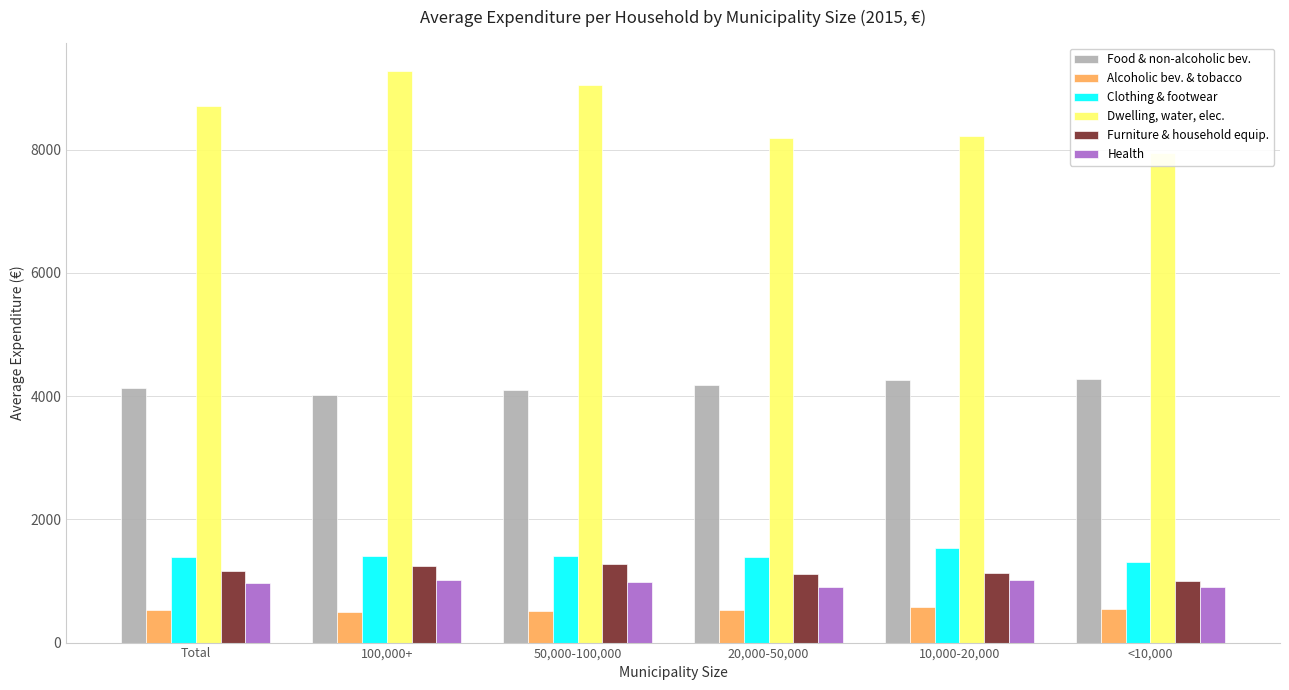

Reading left to right, what are all the values shown in this chart?

Food & non-alcoholic bev.: 4125.4	4013.1	4103.6	4173.8	4263.6	4273.2
Alcoholic bev. & tobacco: 522.6	497.8	506.7	532.8	575.8	553.0
Clothing & footwear: 1395.3	1407.8	1400.0	1387.5	1538.7	1308.7
Dwelling, water, elec.: 8709.9	9271.7	9052.6	8194.1	8220.7	7952.4
Furniture & household equip.: 1165.0	1240.9	1273.6	1113.7	1129.7	993.1
Health: 972.0	1022.3	983.9	903.3	1014.3	896.5